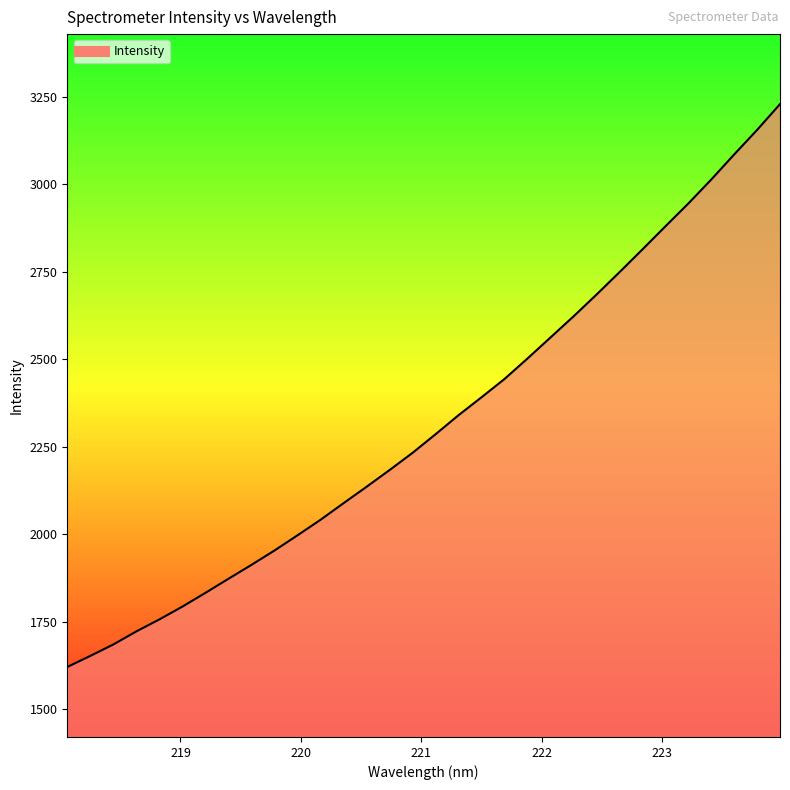

Reading left to right, list all the values displayed in this chart.

1620.3	1651.9	1684.5	1721.9	1756.1	1792.7	1831.9	1872.1	1911.9	1952.8	1996.2	2040.5	2087.9	2134.7	2182.5	2231.6	2284.8	2339.2	2390.4	2442.6	2501.1	2561.2	2621.2	2683.5	2747.4	2812.5	2878.5	2943.8	3012.4	3084.2	3154.4	3228.3